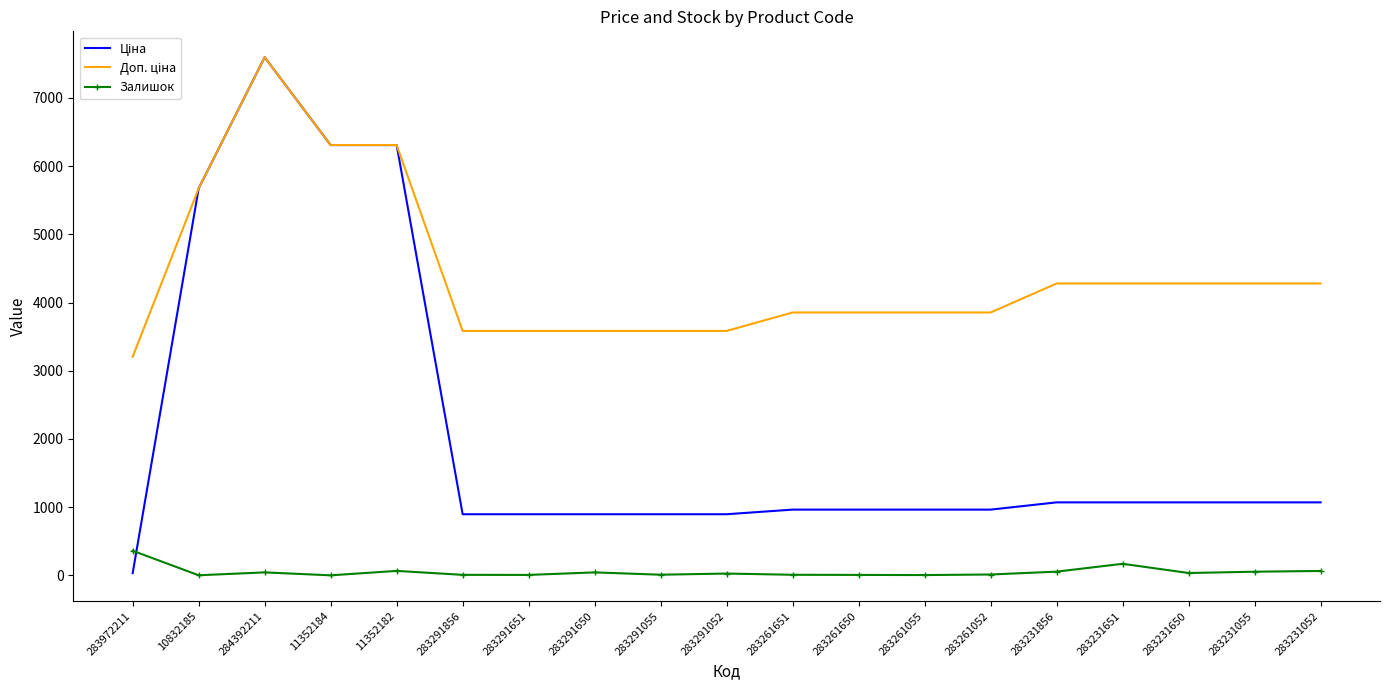

At which category is the sum across all series the highest?

284392211